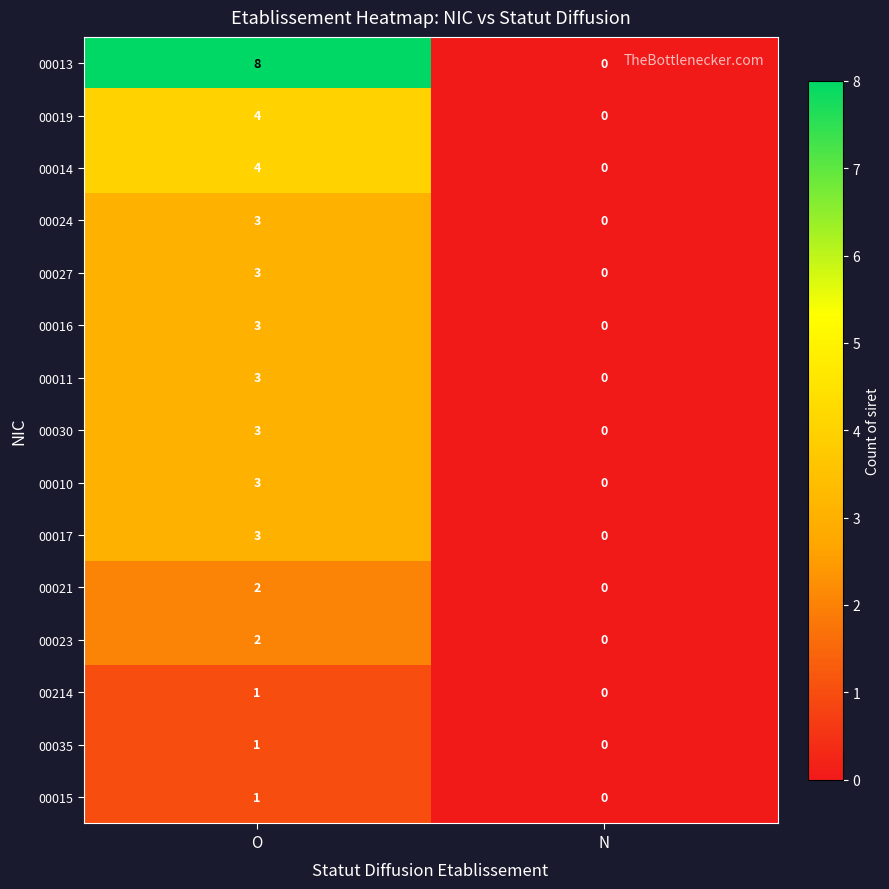

What is the approximate value of 00014 at O?

4